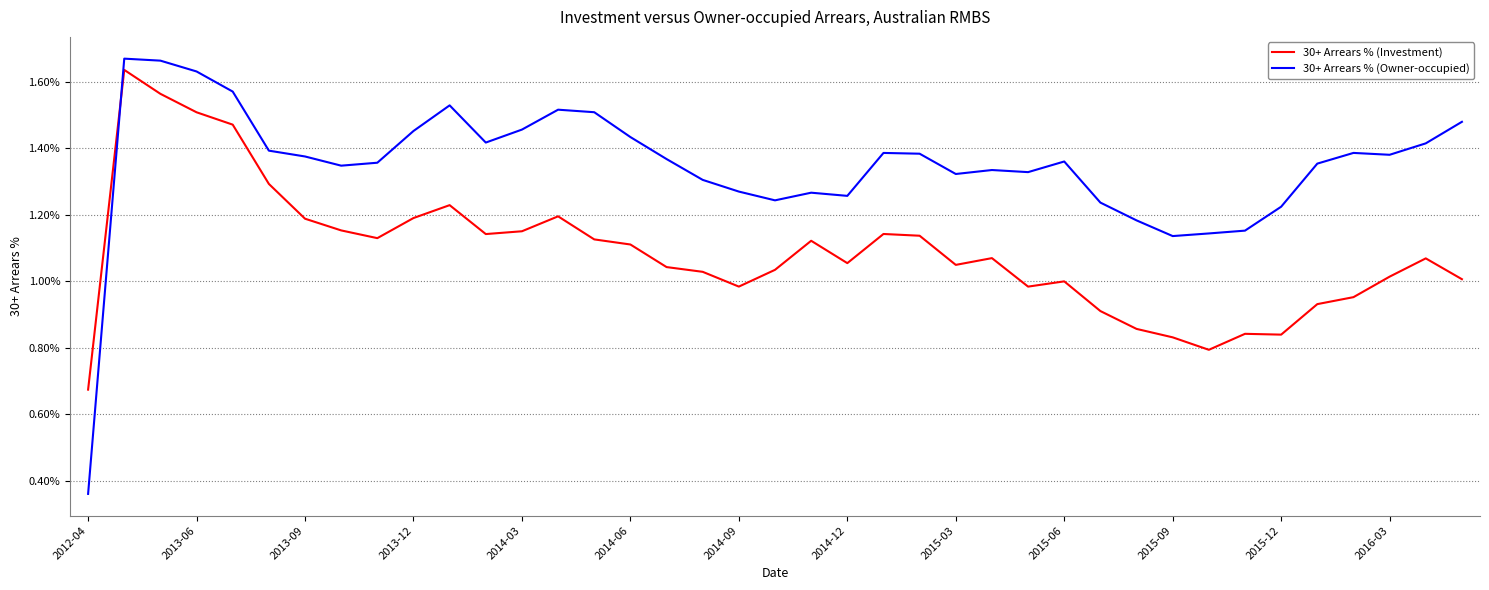

Which series has the widest spread of values?

30+ Arrears % (Owner-occupied)